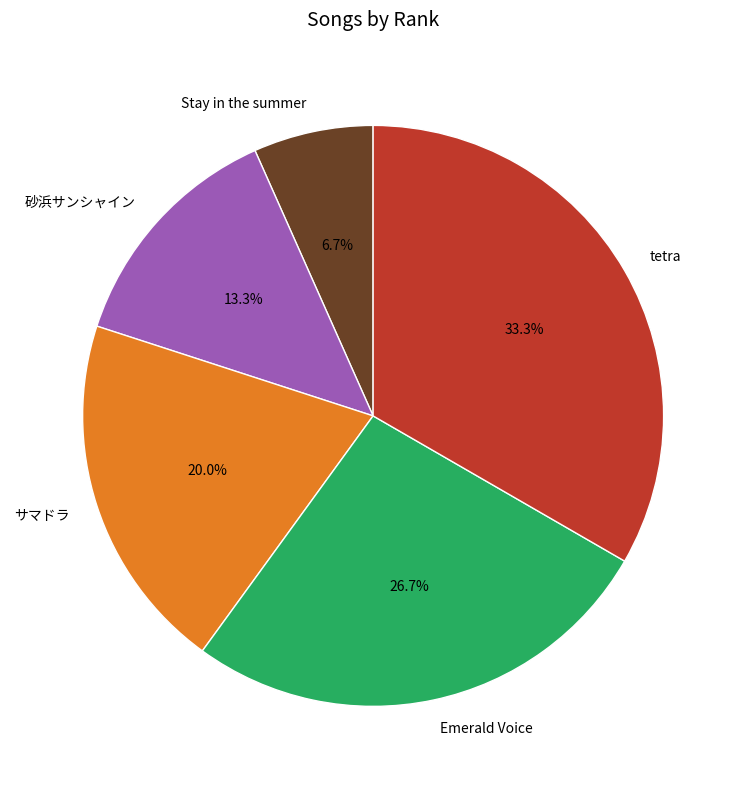

Is it true that tetra is 25% of the pie?

False